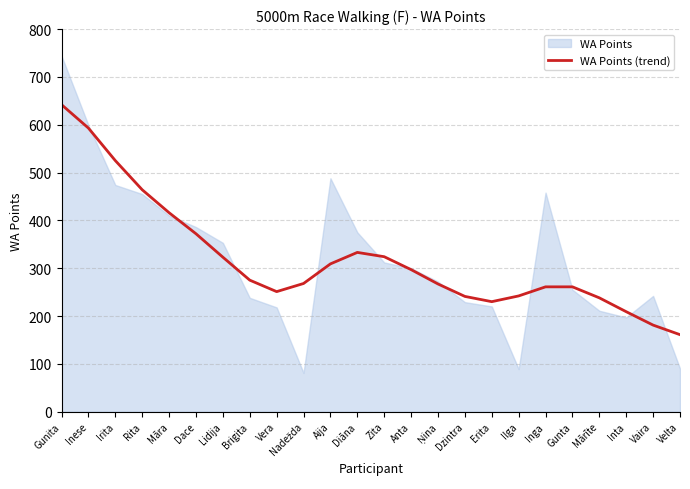

True or false: WA Points (trend) has a value of 251 at Vera.

True